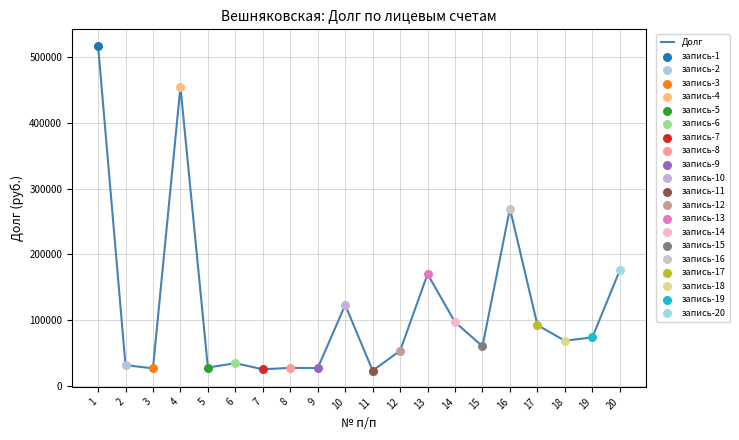

Between 6 and 1, which is larger?

1